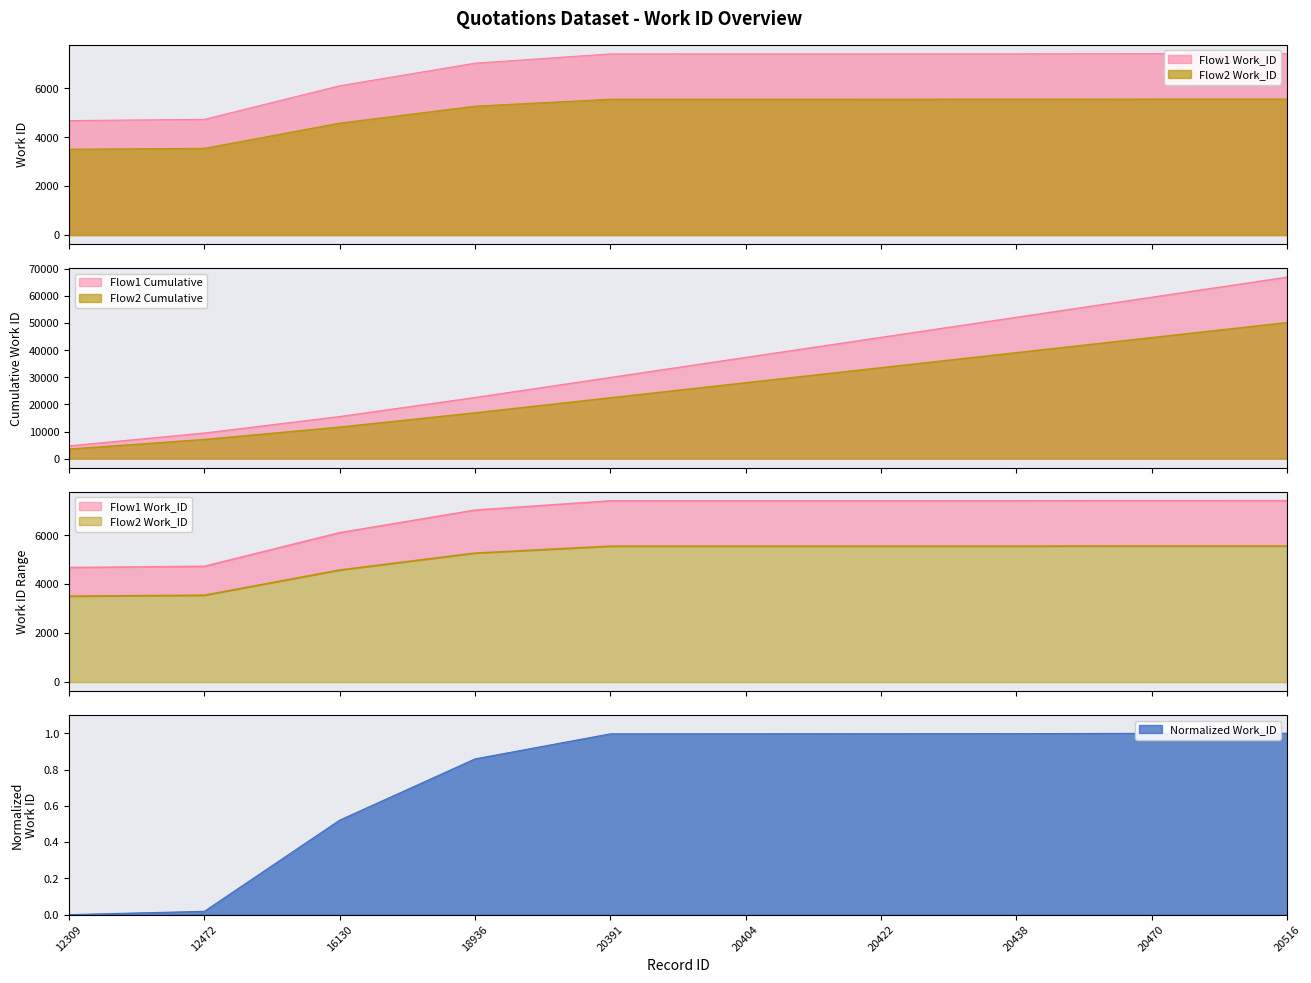

True or false: the data has more than 1 interior local peaks.

False